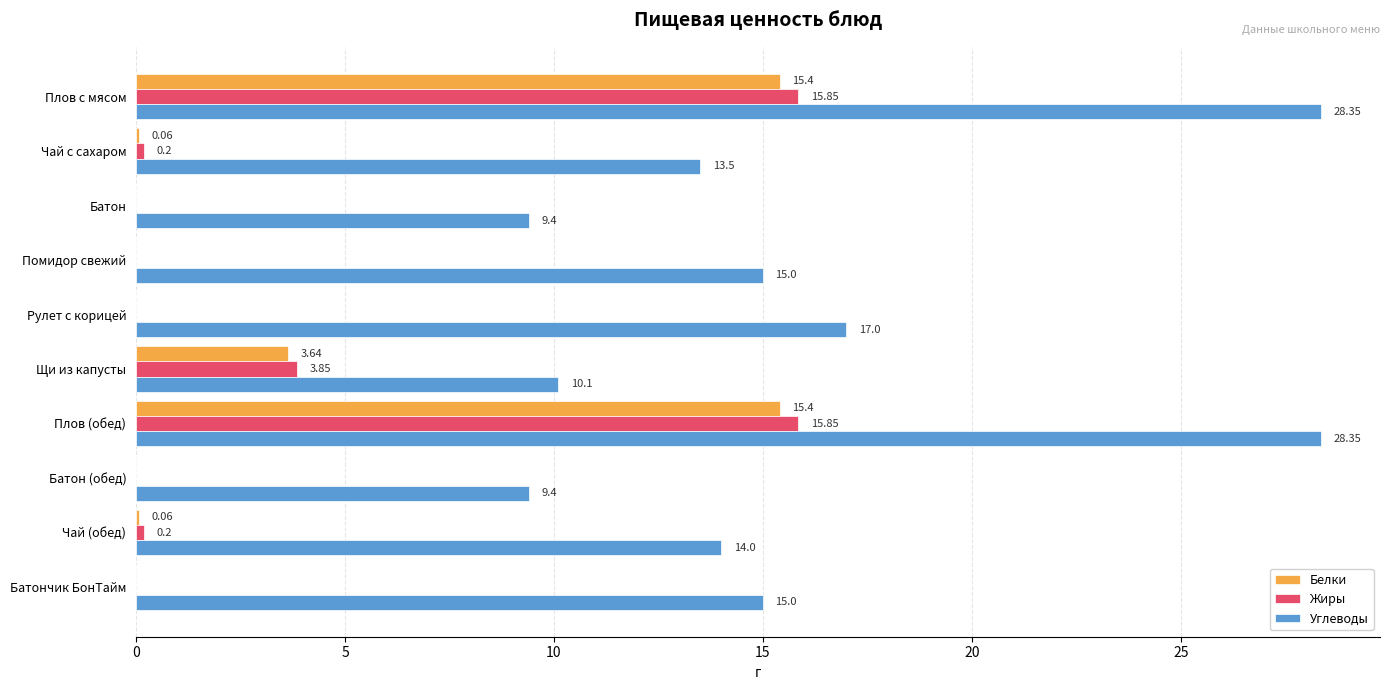

Where is Жиры nearest to the value 7?

Щи из капусты